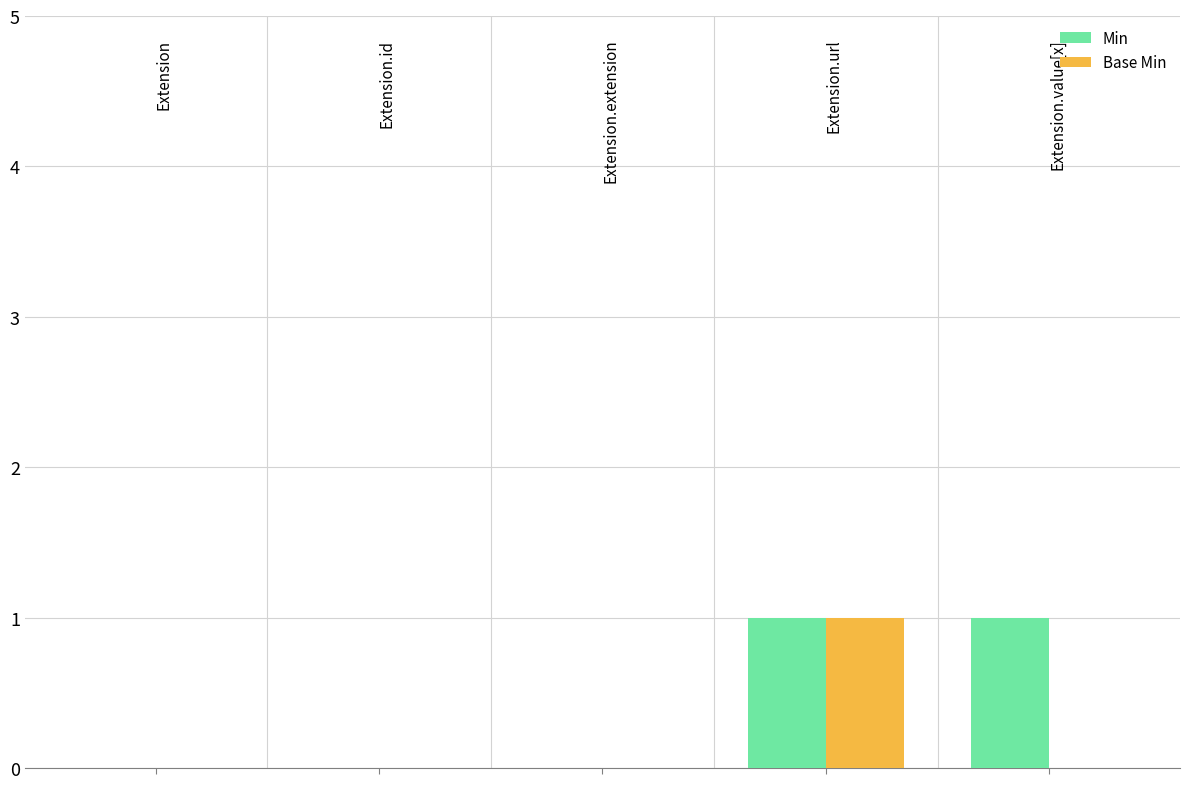

Which series has the largest total across all categories?

Min